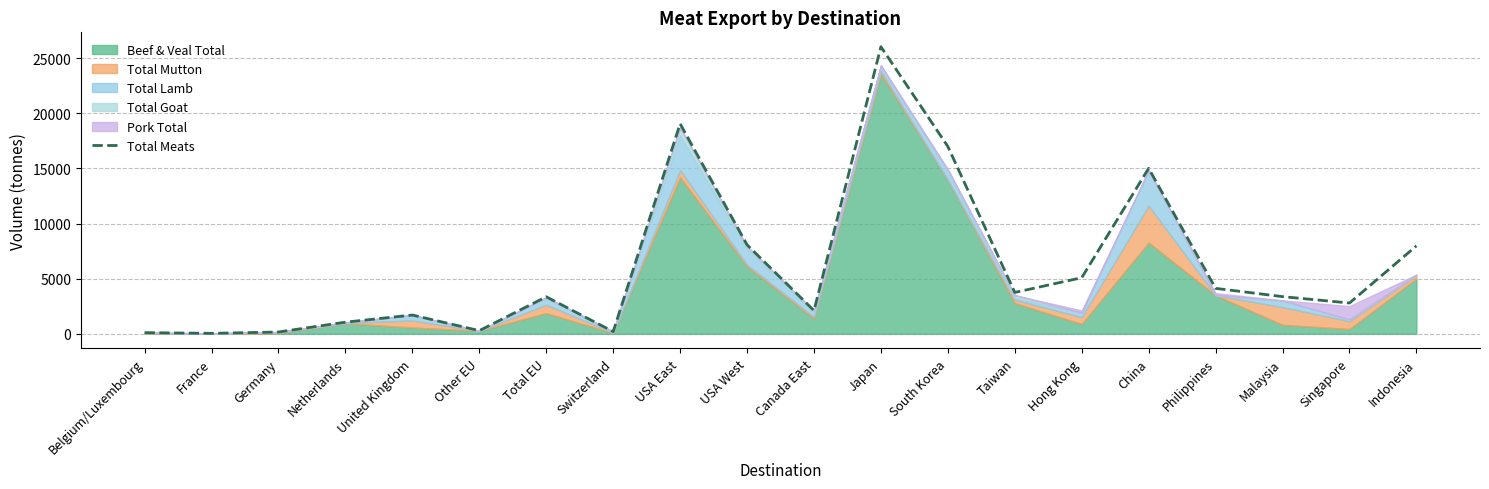

What is the difference between the values at Hong Kong and Total EU?

1730.8